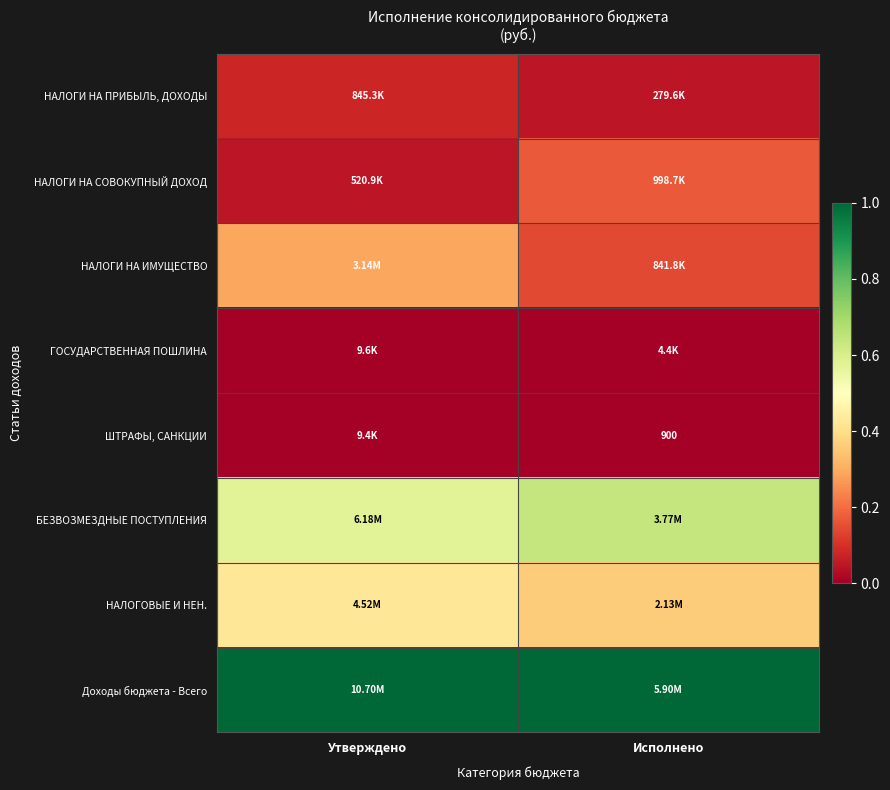

The value of НАЛОГИ НА ПРИБЫЛЬ, ДОХОДЫ at Утверждено is 0.1. True or false?

True